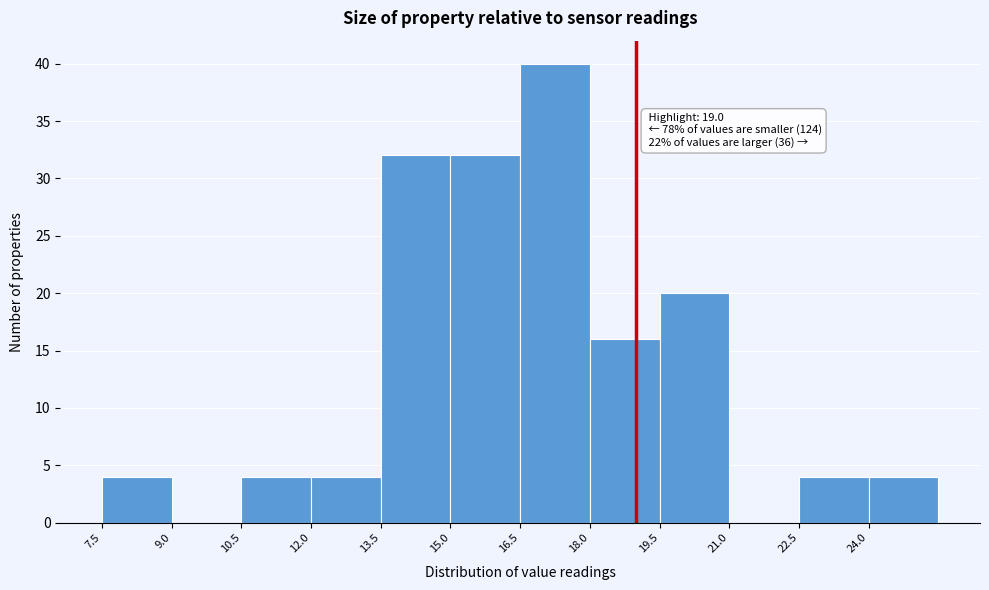

Which range on the x-axis has the tallest bar?

16.5 to 18.0